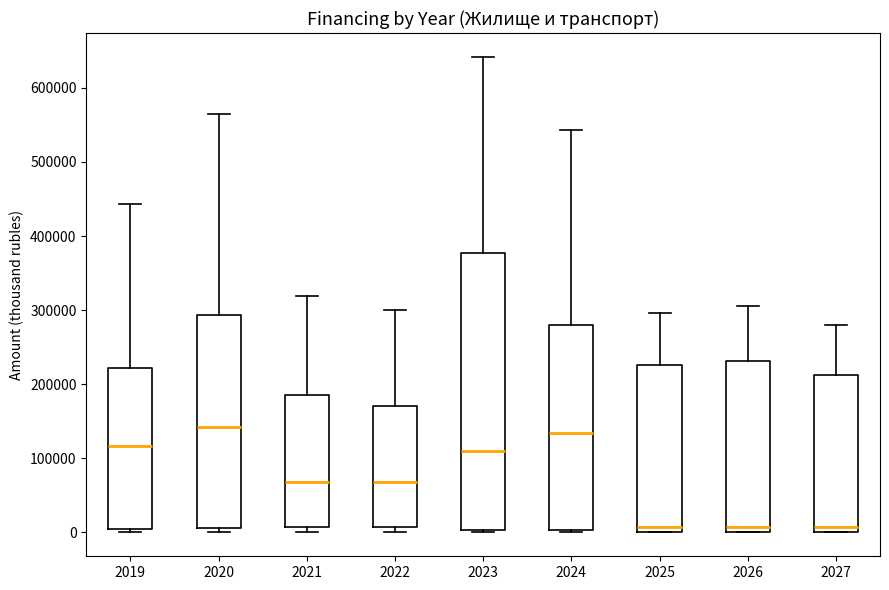

Where is the lower edge of the box at x = 2021 on the y-axis? The values are not printed on the chart, so give them approximately, as read against the axis.

10000